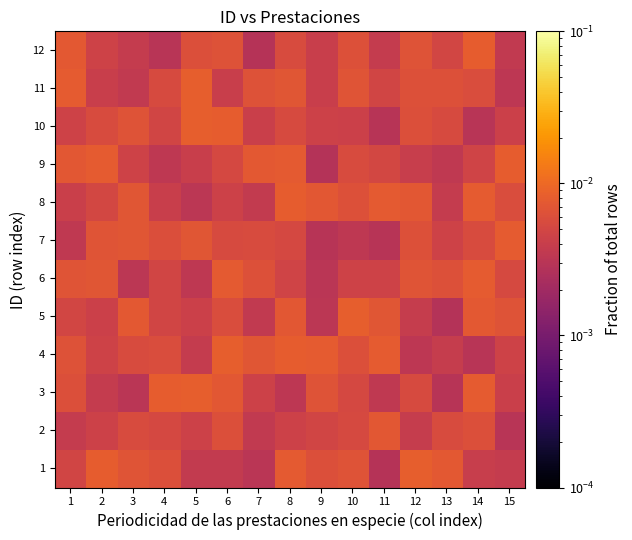

List the series in order of their peak value, highest first.

5, 11, 10, 1, 4, 3, 9, 12, 8, 7, 6, 2